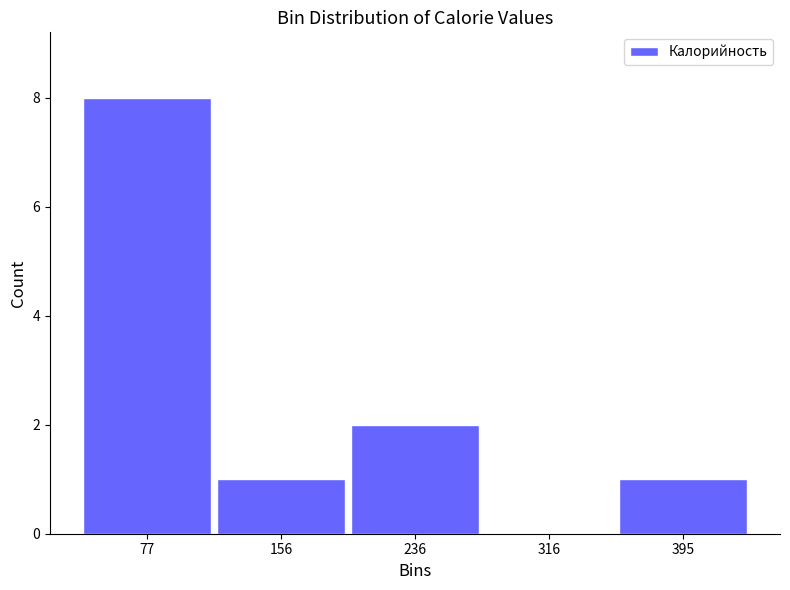

How tall is the bar that spans 360 to 440 on the x-axis? Neither the bar edges nor the heights are printed on the chart, so give them approximately, as read against the axes.

1